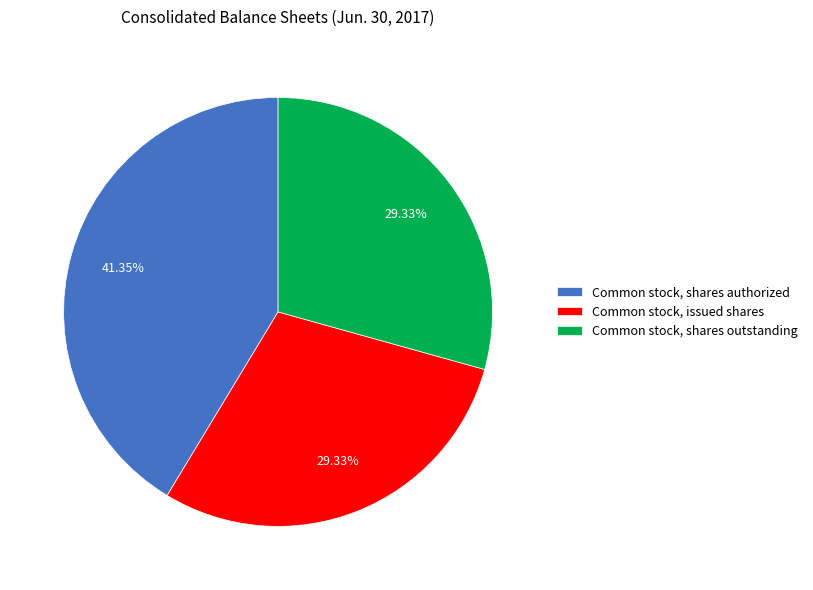

Is it true that Common stock, shares authorized is 52% of the pie?

False